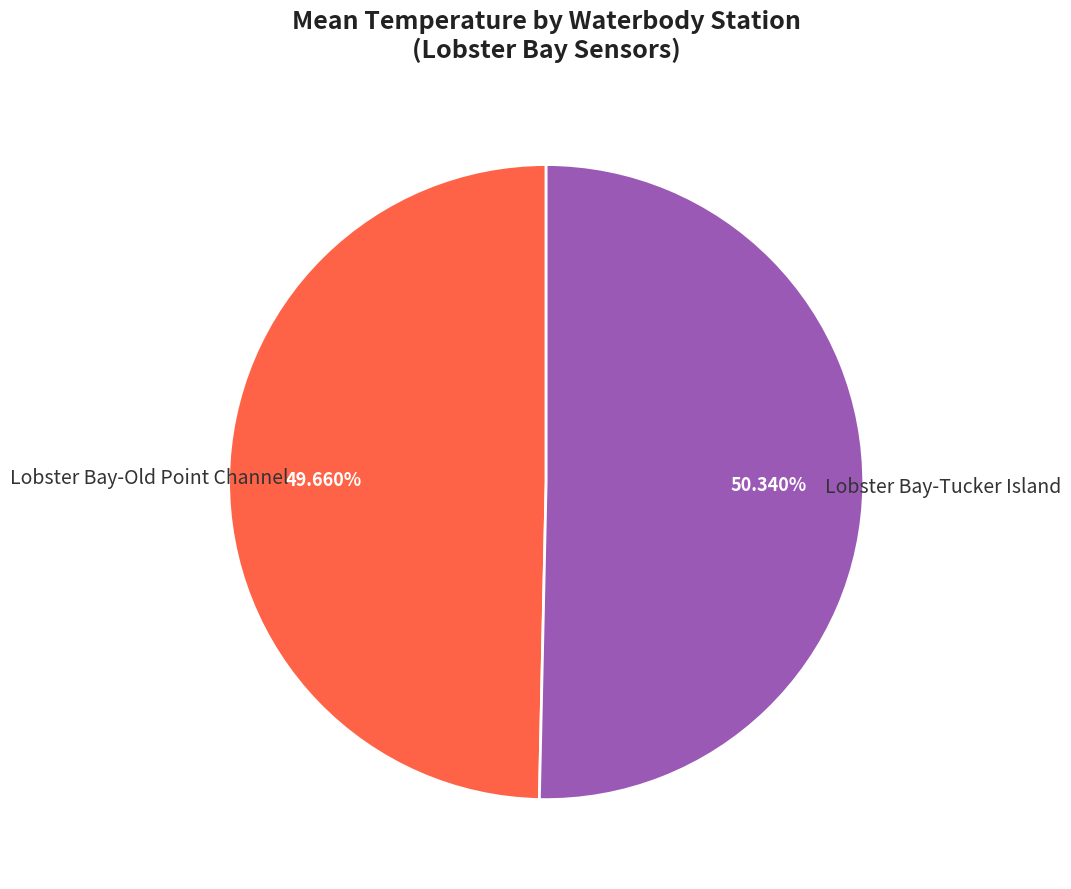

Count the number of slices in the pie.

2